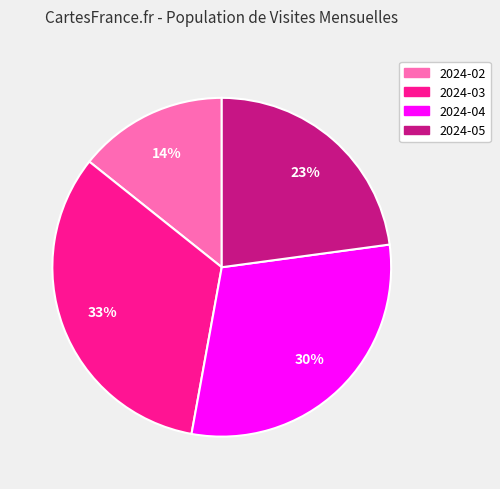

Which category has the biggest portion of the pie?

2024-03